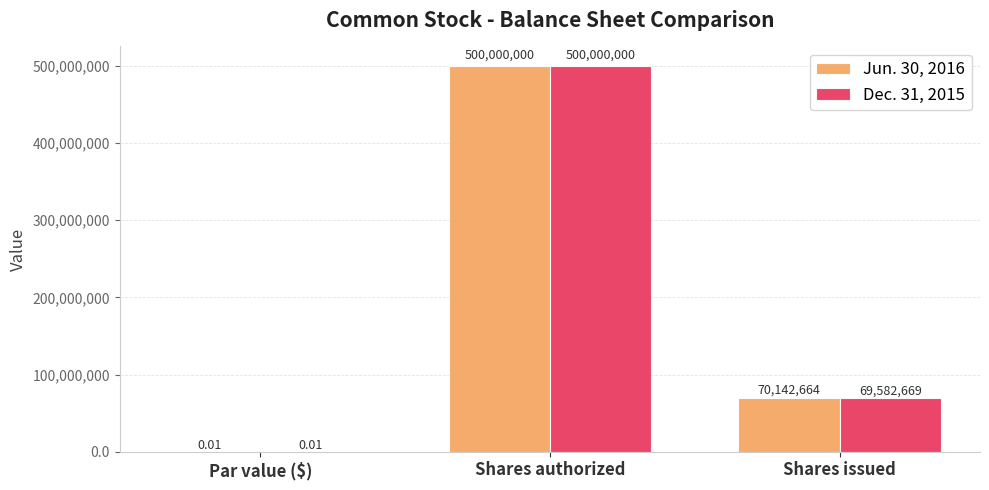

Between Par value ($) and Shares issued, which series saw the biggest shift?

Jun. 30, 2016